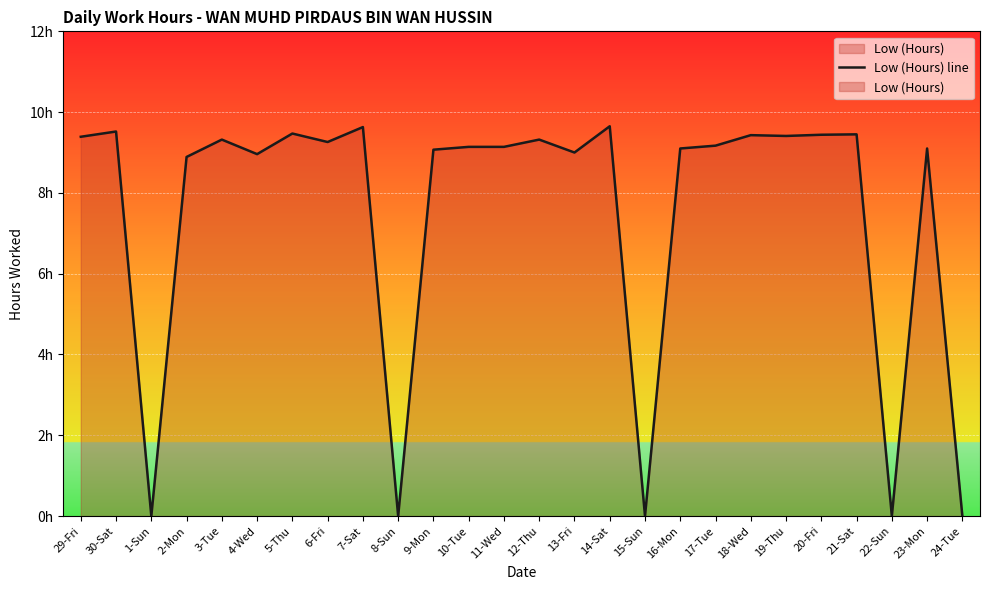

List the labels in order of value, largest first.

14-Sat, 7-Sat, 30-Sat, 5-Thu, 21-Sat, 20-Fri, 18-Wed, 19-Thu, 29-Fri, 3-Tue, 12-Thu, 6-Fri, 17-Tue, 10-Tue, 11-Wed, 16-Mon, 23-Mon, 9-Mon, 13-Fri, 4-Wed, 2-Mon, 1-Sun, 8-Sun, 15-Sun, 22-Sun, 24-Tue